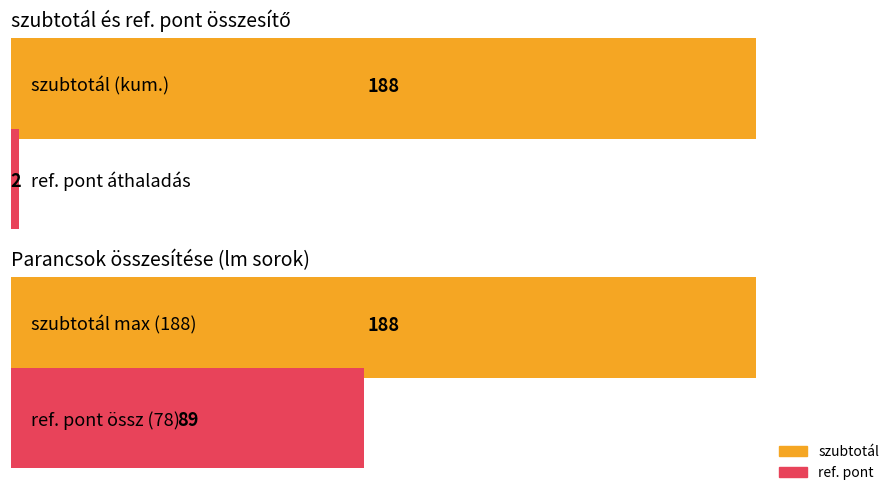

Rank the series by their average value, from lowest to highest.

ref_pont, szubtotal